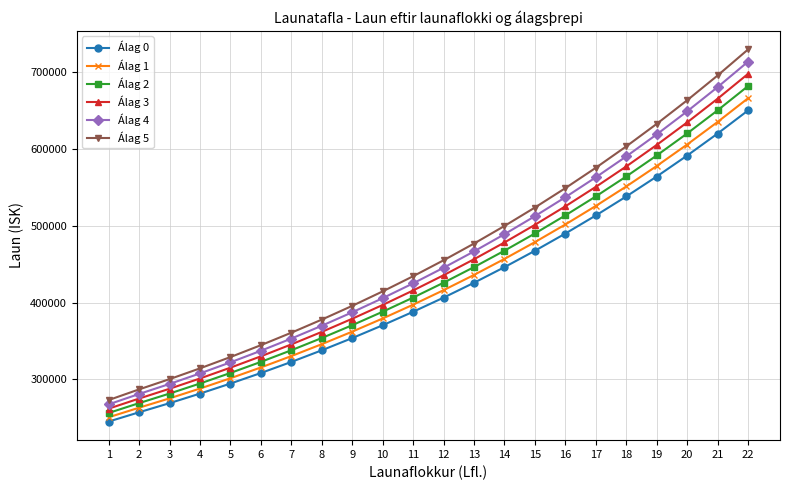

At which category does the chart reach its minimum across all series?

1